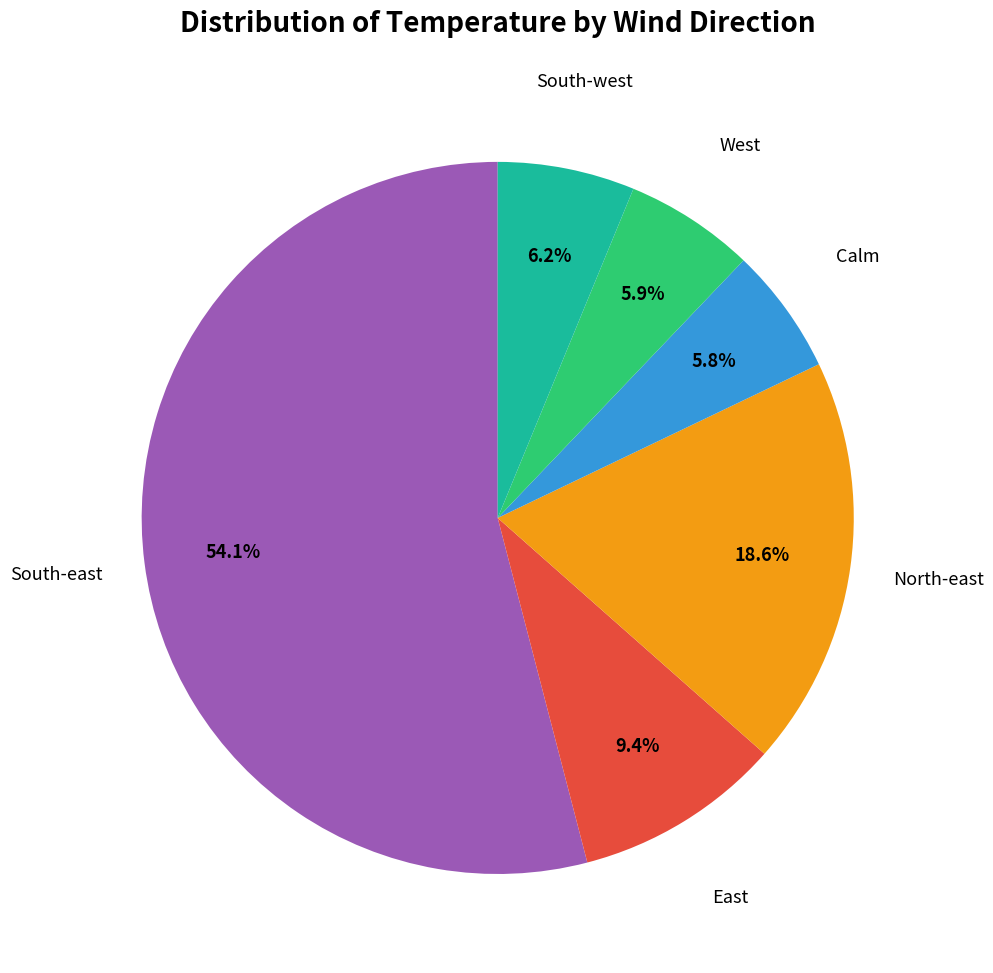

Does any single category account for the majority?

Yes